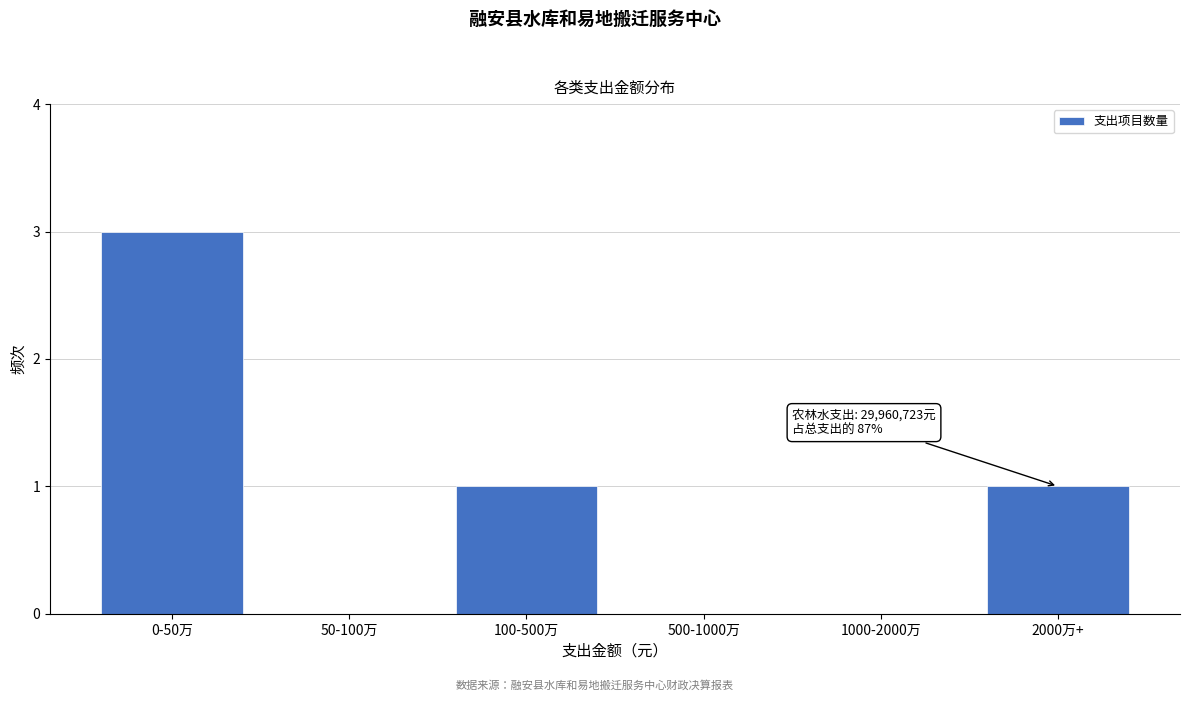

Reading left to right, what are all the values shown in this chart?

0-50万=3	50-100万=0	100-500万=1	500-1000万=0	1000-2000万=0	2000万+=1